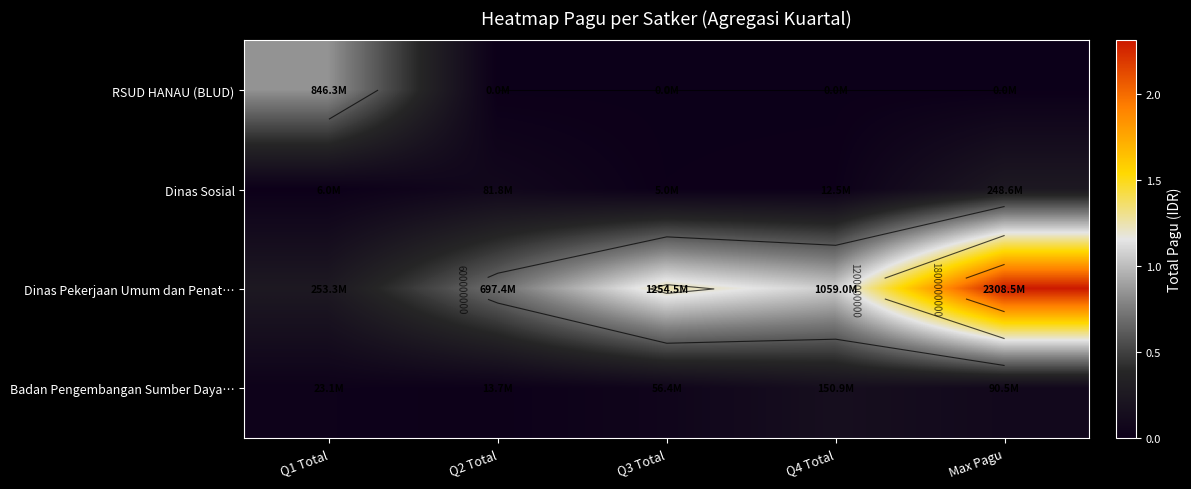

Which series has the largest total across all categories?

Dinas Pekerjaan Umum dan Penat…